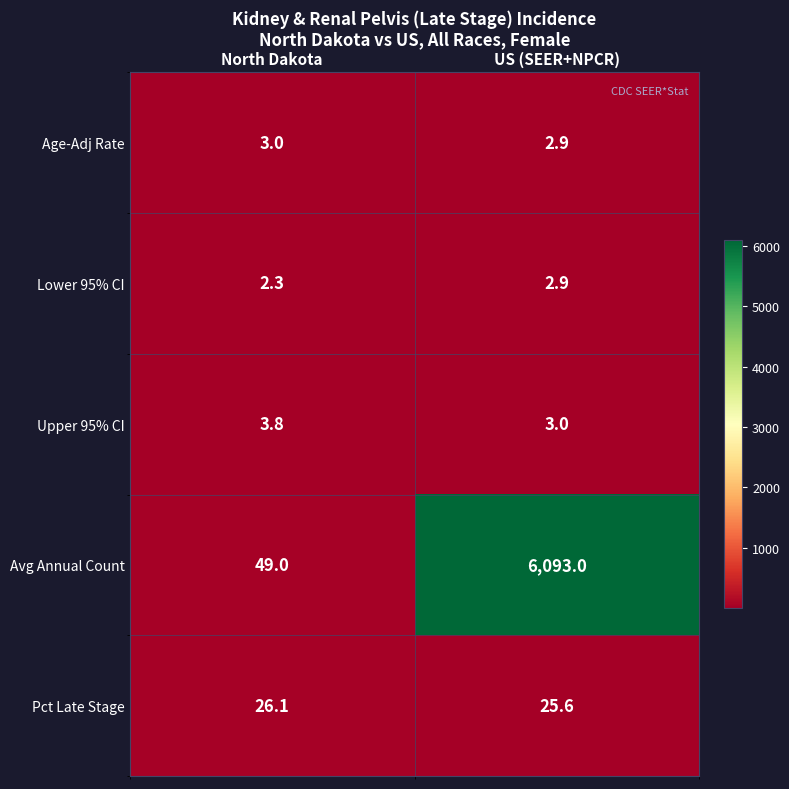

Which category has the lowest value across all series?

North Dakota